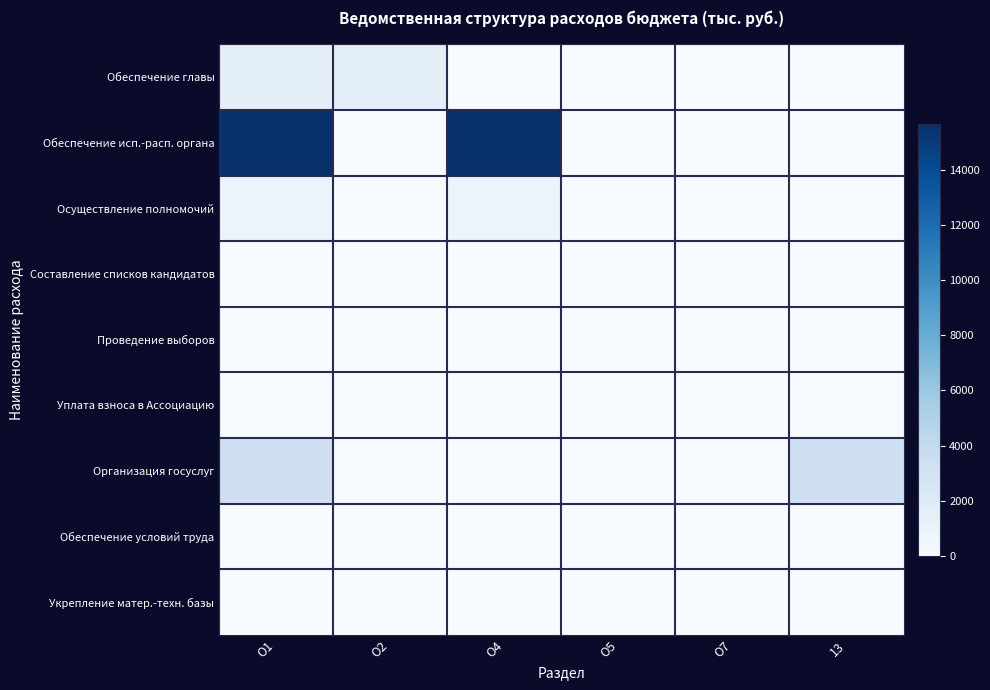

Reading left to right, transcribe all the data shown in this chart.

Обеспечение главы: О1=1496.5	О2=1496.5	О4=0.0	О5=0.0	О7=0.0	13=0.0
Обеспечение исп.-расп. органа: О1=15693.6	О2=0.0	О4=15693.6	О5=0.0	О7=0.0	13=0.0
Осуществление полномочий: О1=827.3	О2=0.0	О4=827.3	О5=0.0	О7=0.0	13=0.0
Составление списков кандидатов: О1=28.8	О2=0.0	О4=0.0	О5=28.8	О7=0.0	13=0.0
Проведение выборов: О1=0.0	О2=0.0	О4=0.0	О5=0.0	О7=0.0	13=0.0
Уплата взноса в Ассоциацию: О1=66.2	О2=0.0	О4=0.0	О5=0.0	О7=0.0	13=66.2
Организация госуслуг: О1=3303.5	О2=0.0	О4=0.0	О5=0.0	О7=0.0	13=3303.5
Обеспечение условий труда: О1=0.0	О2=0.0	О4=0.0	О5=0.0	О7=0.0	13=0.0
Укрепление матер.-техн. базы: О1=0.0	О2=0.0	О4=0.0	О5=0.0	О7=0.0	13=0.0